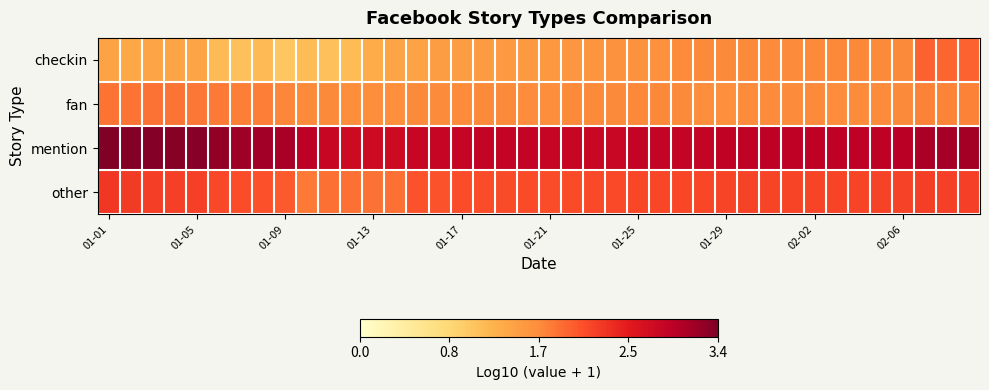

Which category has the lowest value across all series?

01-09